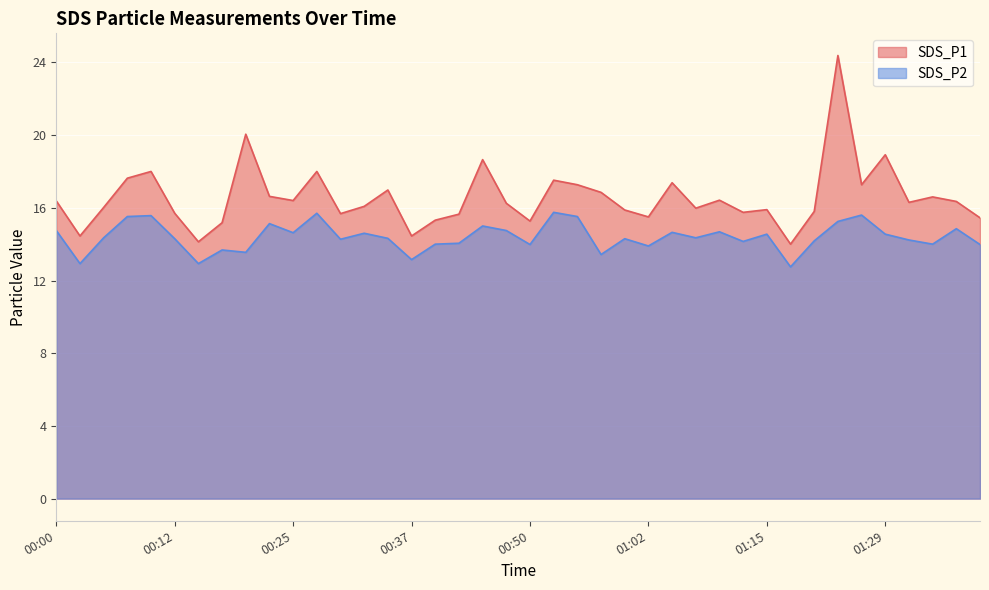

What is the difference between the SDS_P1 values at 00:15 and 01:00?

1.8